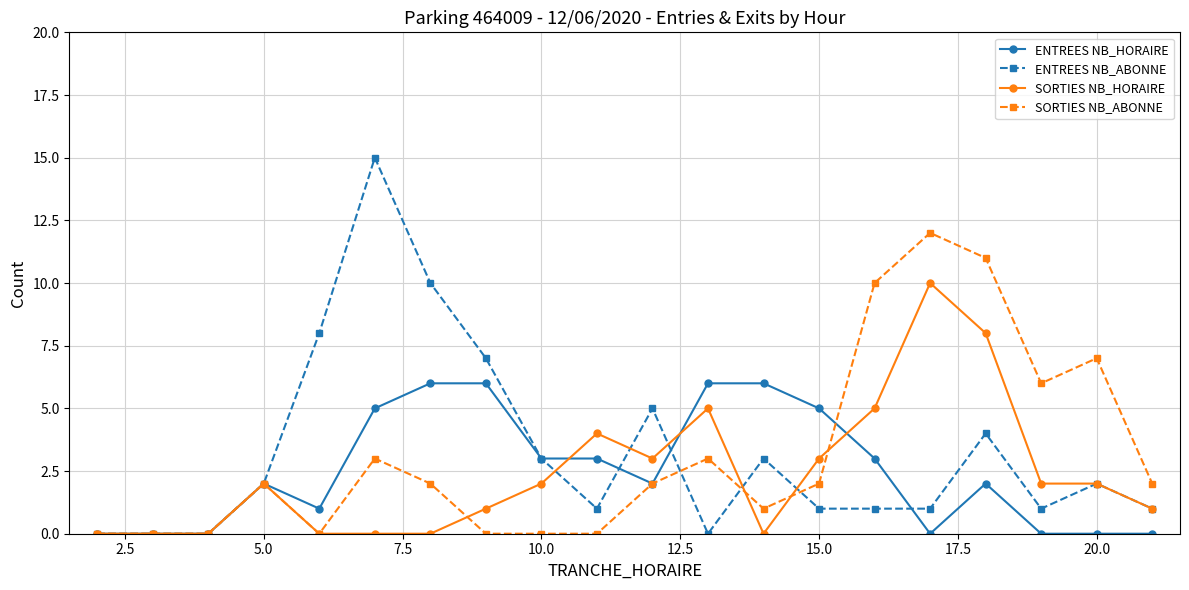

Which series has the widest spread of values?

ENTREES NB_ABONNE